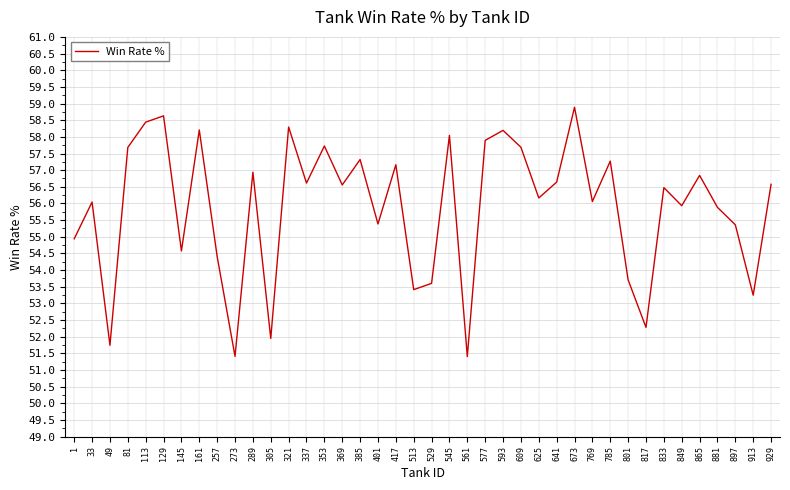

Which has a higher value, 33 or 641?

641